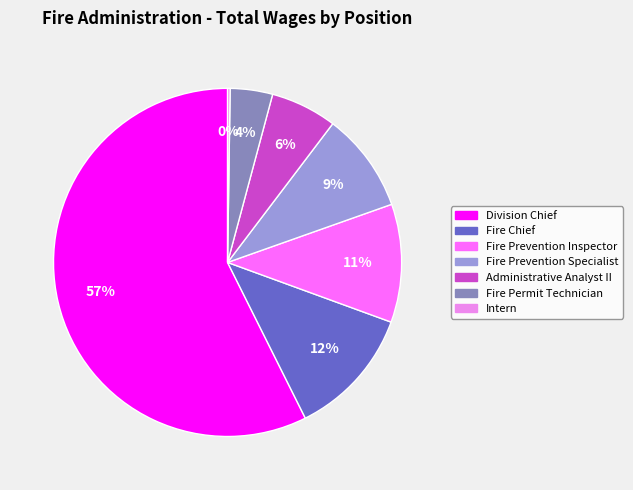

Between Fire Chief and Fire Permit Technician, which is larger?

Fire Chief